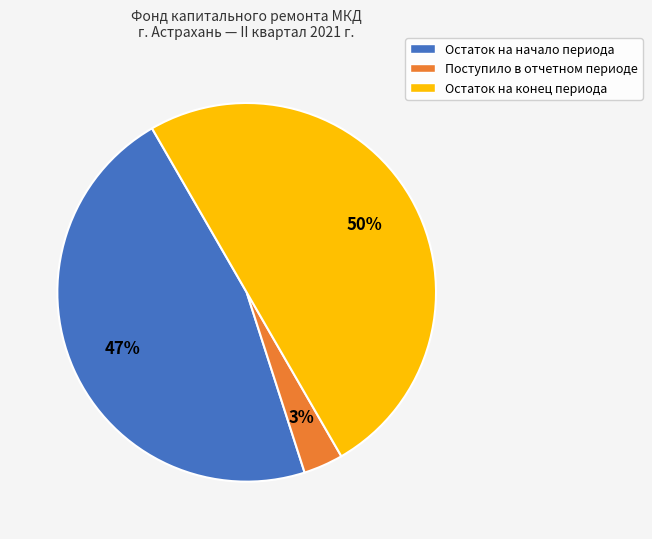

Which category has the smallest portion of the pie?

Поступило в отчетном периоде